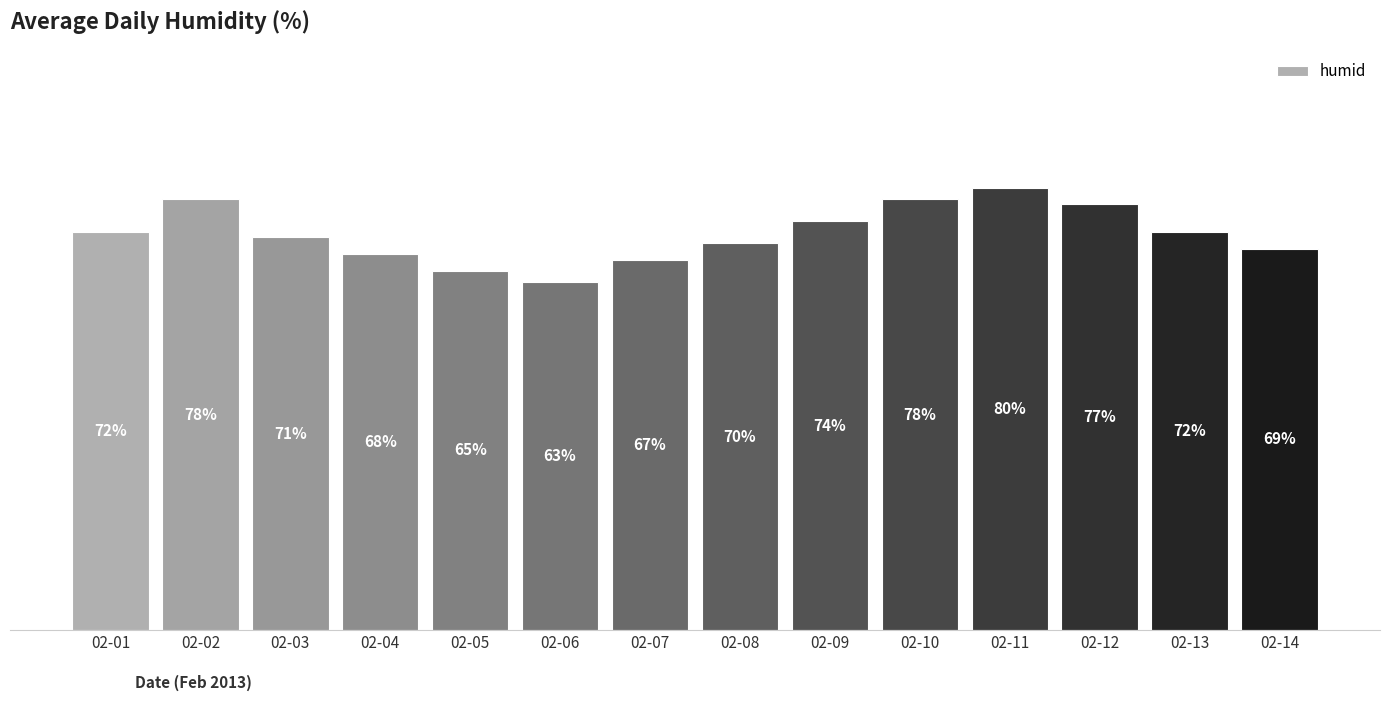

Which label corresponds to the smallest value in the chart?

02-06